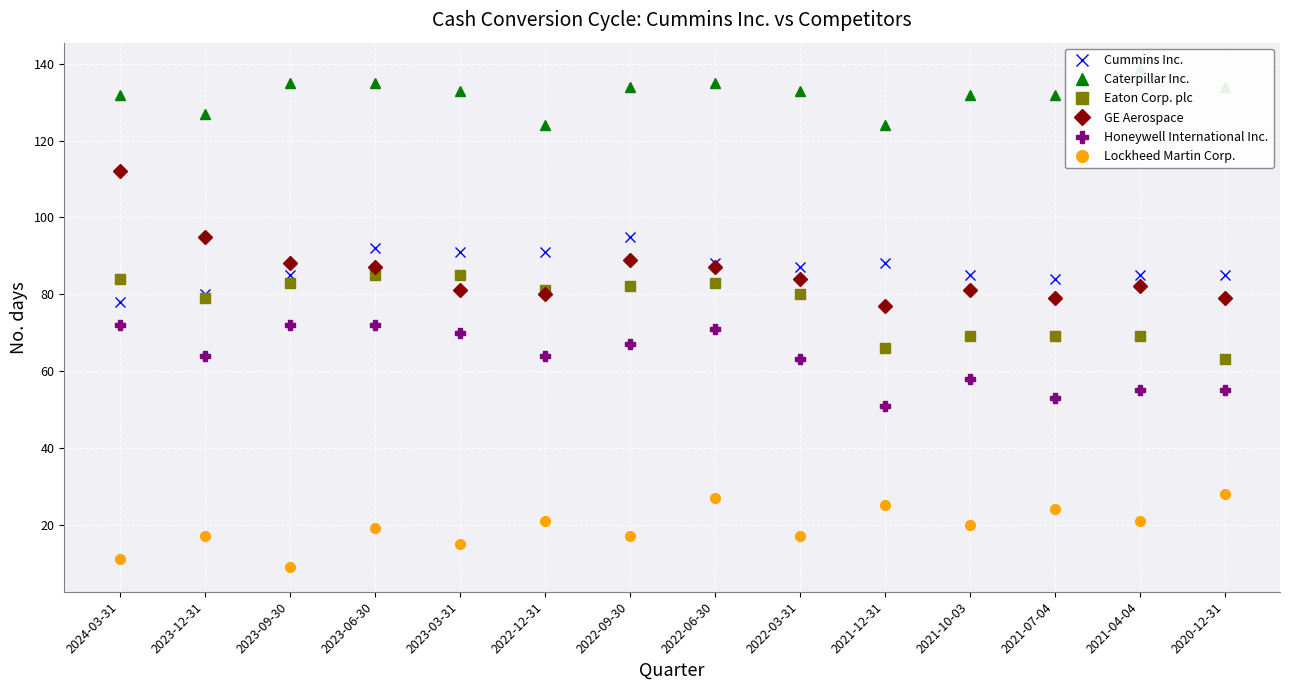

Reading left to right, list all the values displayed in this chart.

Cummins Inc.: 78	80	85	92	91	91	95	88	87	88	85	84	85	85
Caterpillar Inc.: 132	127	135	135	133	124	134	135	133	124	132	132	139	134
Eaton Corp. plc: 84	79	83	85	85	81	82	83	80	66	69	69	69	63
GE Aerospace: 112	95	88	87	81	80	89	87	84	77	81	79	82	79
Honeywell International Inc.: 72	64	72	72	70	64	67	71	63	51	58	53	55	55
Lockheed Martin Corp.: 11	17	9	19	15	21	17	27	17	25	20	24	21	28